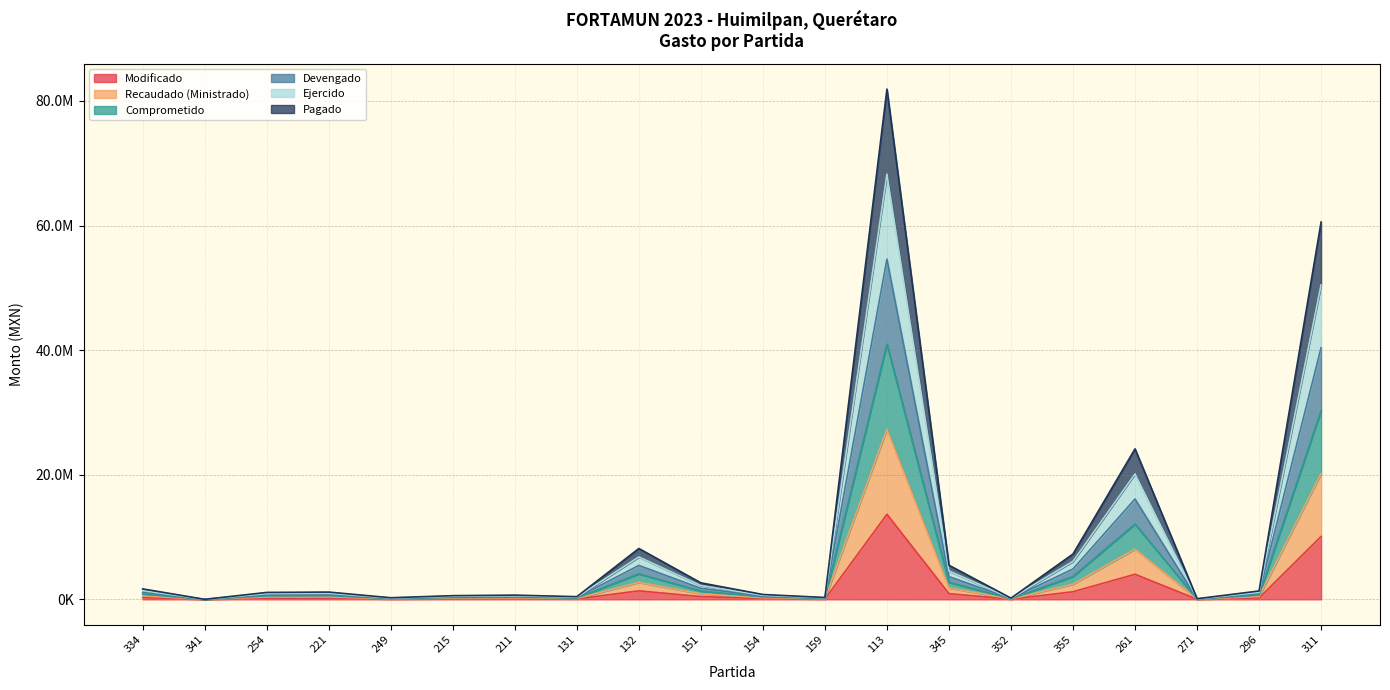

What value does the Modificado series have at 131?

71145.0